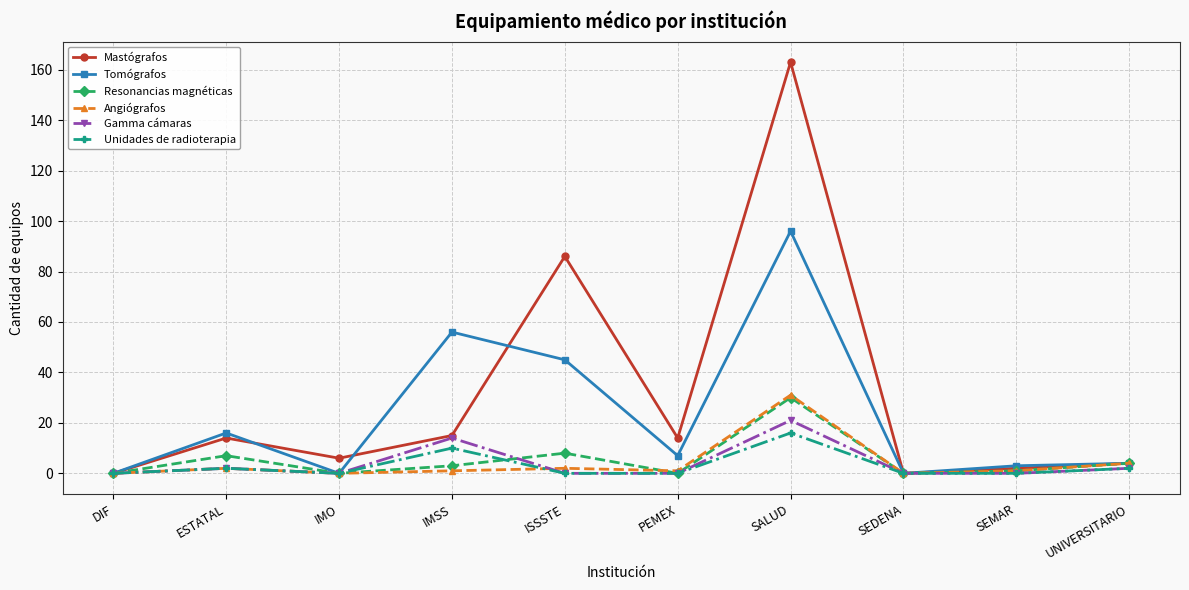

Count the number of data series in this chart.

6